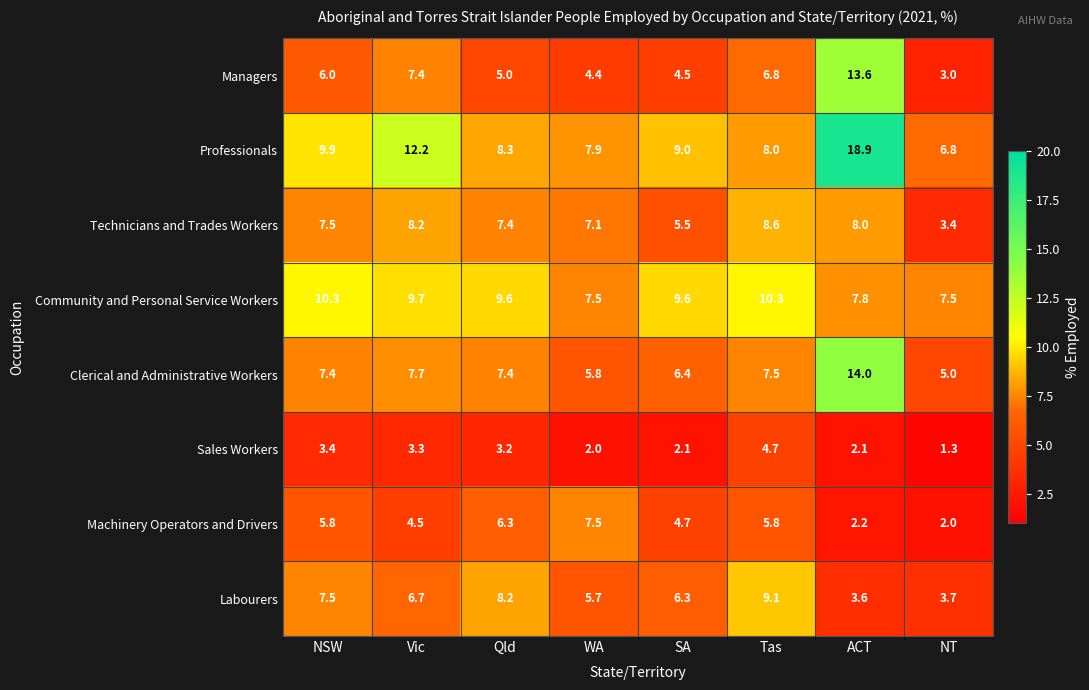

List the series in order of their peak value, highest first.

Professionals, Clerical and Administrative Workers, Managers, Community and Personal Service Workers, Labourers, Technicians and Trades Workers, Machinery Operators and Drivers, Sales Workers